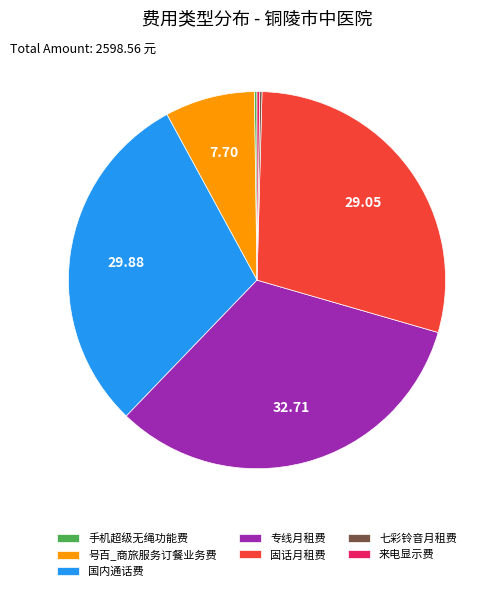

Is there a majority slice in this chart?

No